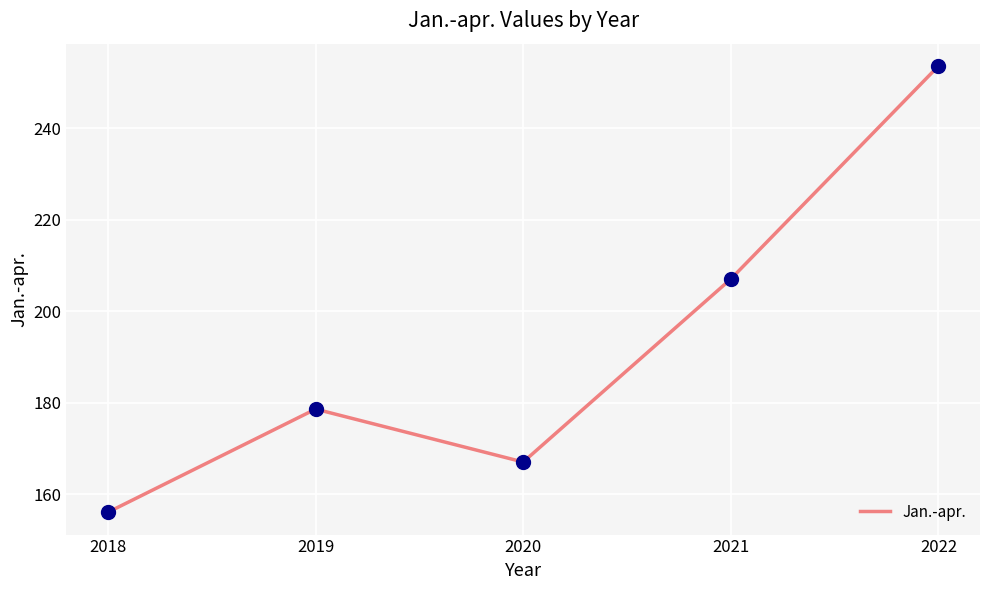

What is the change in value from 2018 to 2020?

+11.0